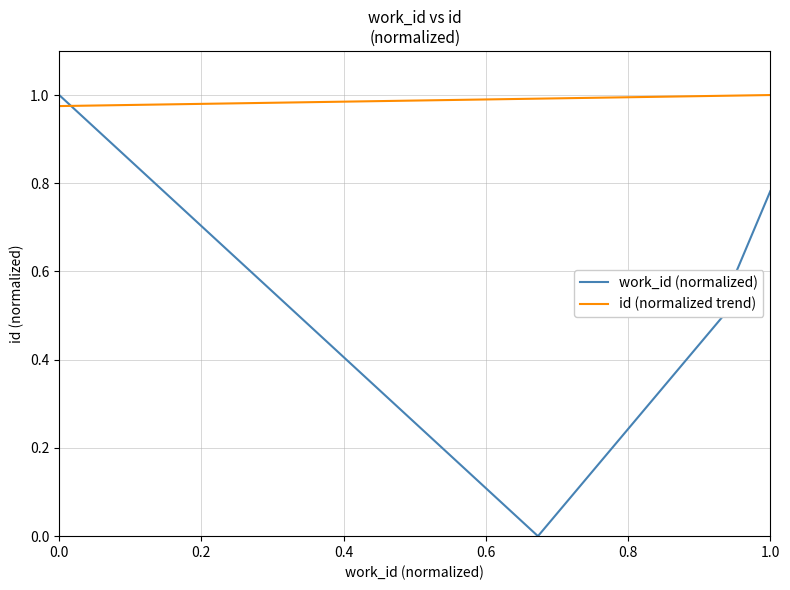

What is the highest value of the work_id (normalized) series?

1.0